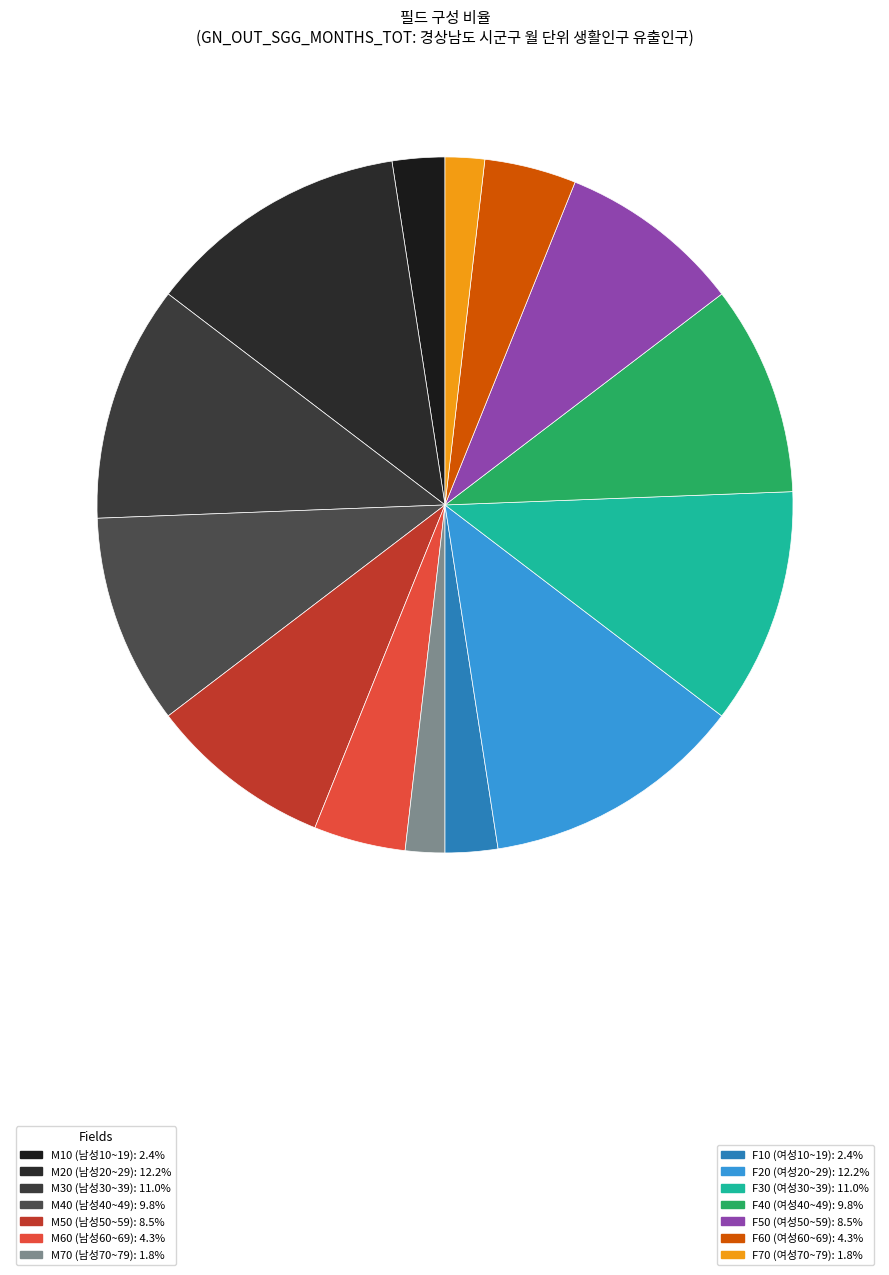

To the nearest percent, what is the difference between the largest and smallest slice percentages?

10%